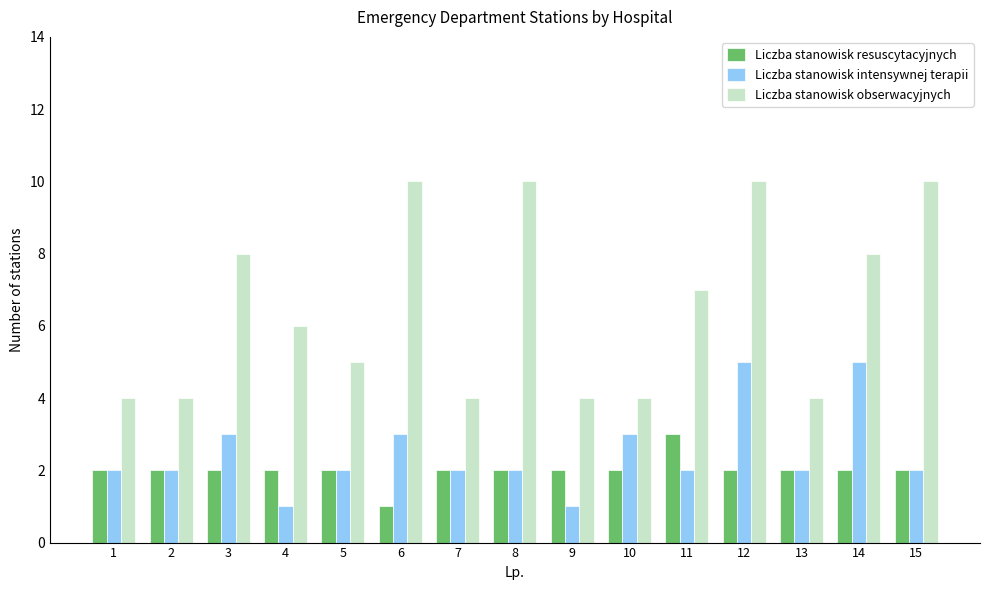

What is the lowest value of the Liczba stanowisk resuscytacyjnych series?

1